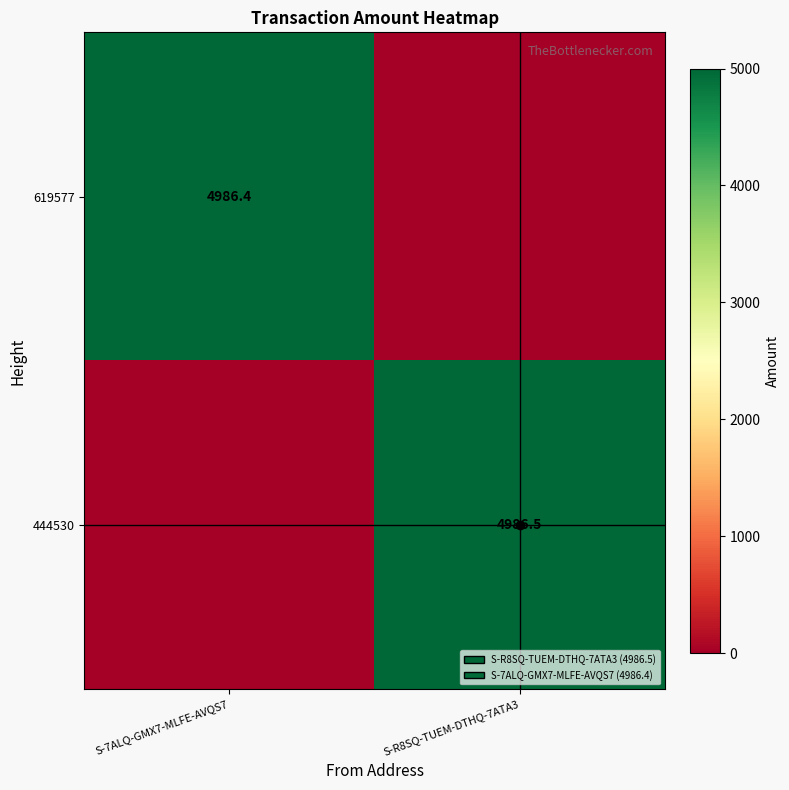

True or false: 444530 has a value of 4986.5 at S-R8SQ-TUEM-DTHQ-7ATA3.

True